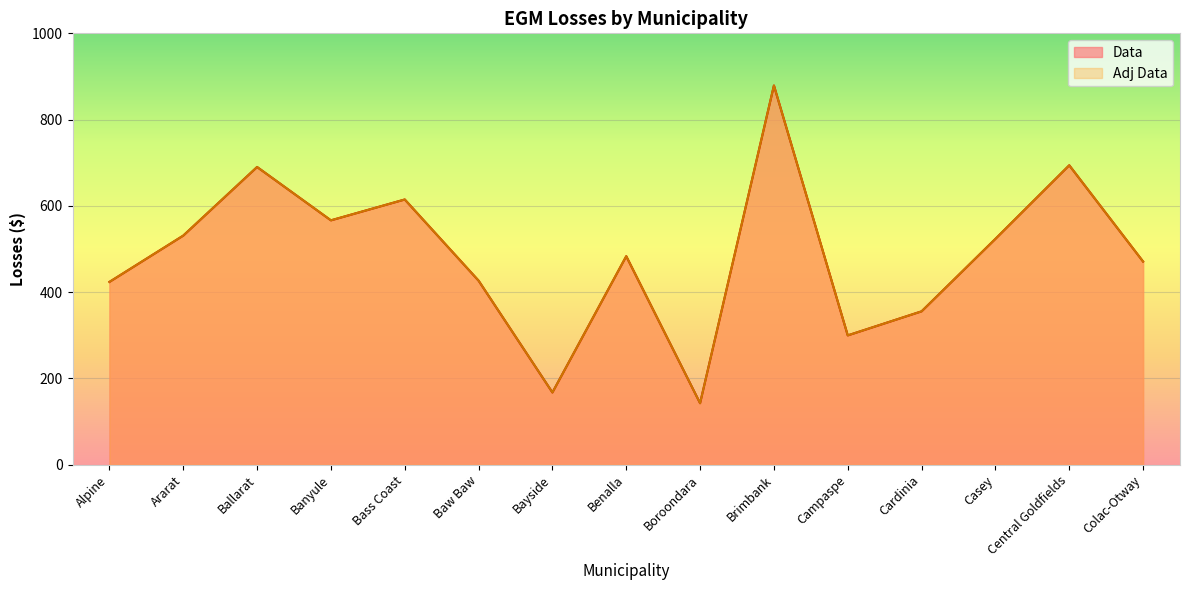

True or false: Adj Data has a value of 879.0 at Brimbank.

True